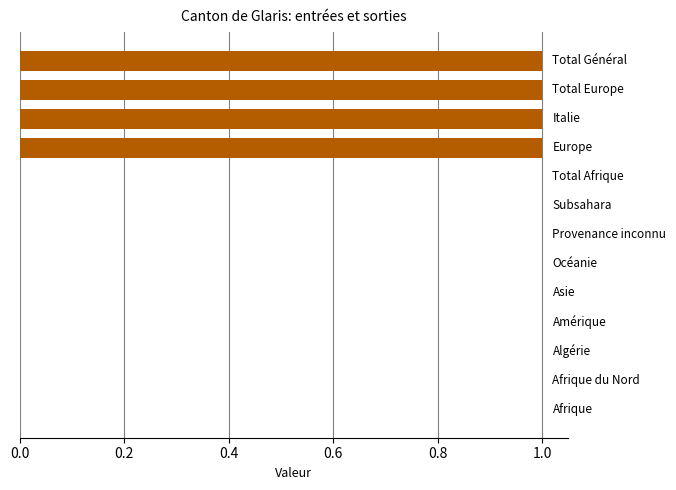

What is the sum of all values?

4